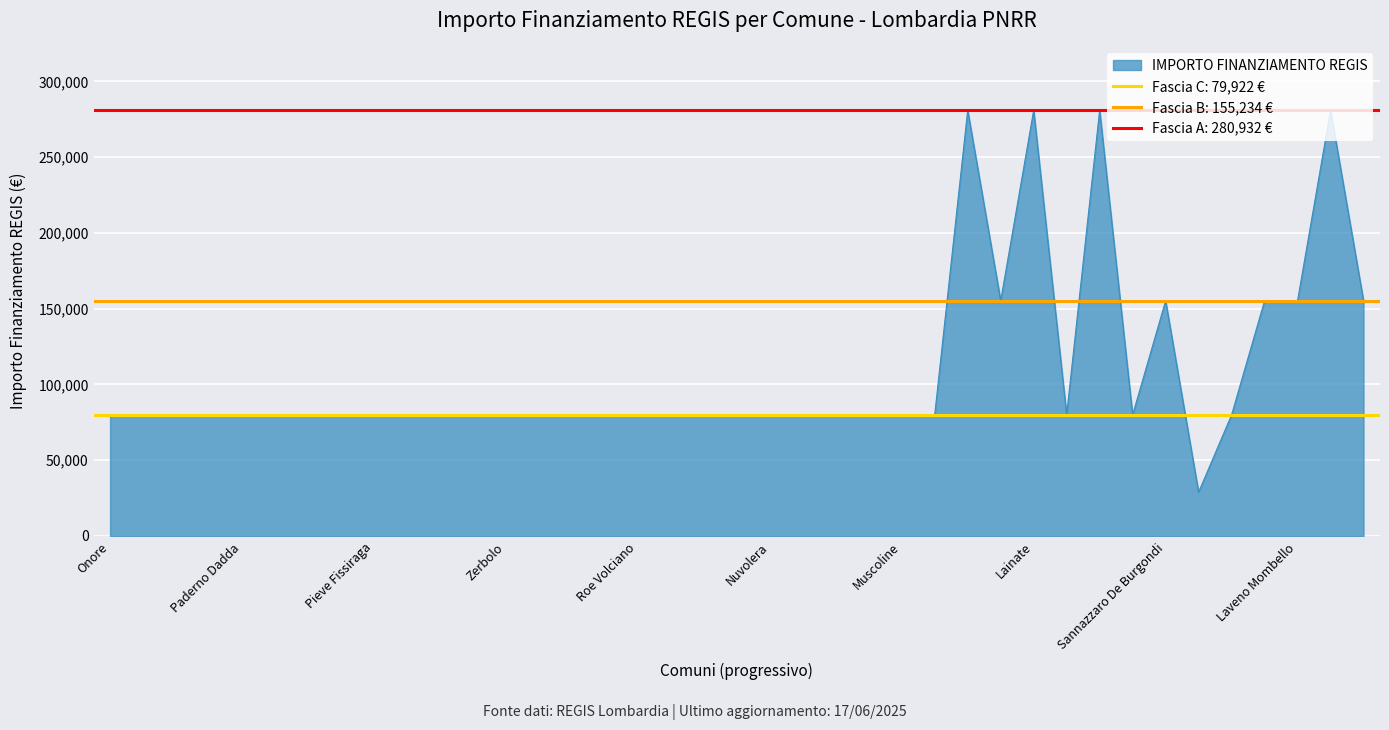

Is it true that IMPORTO FINANZIAMENTO REGIS equals 400103 at Lainate?

False